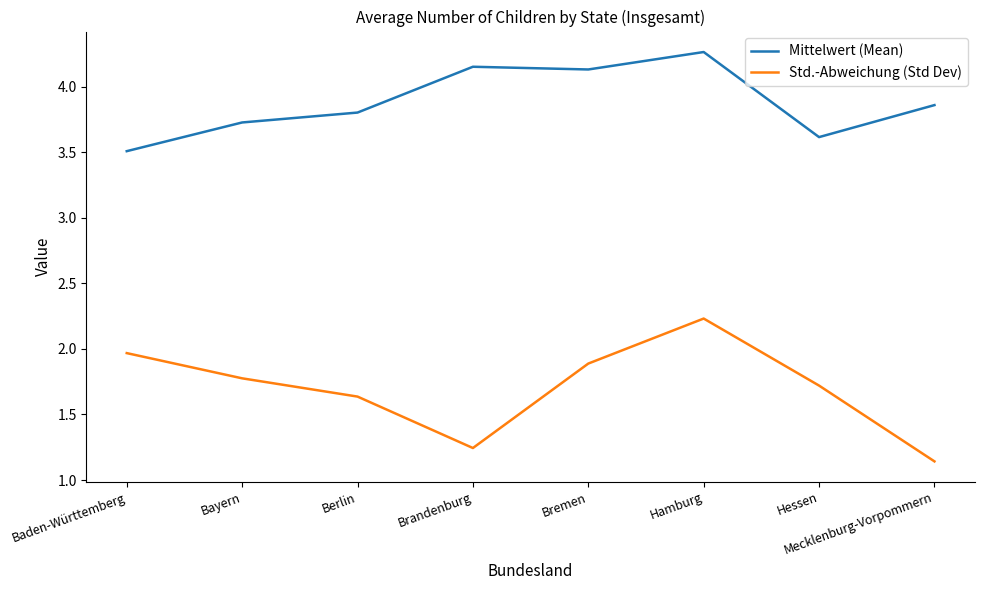

What position from the left is Berlin?

3